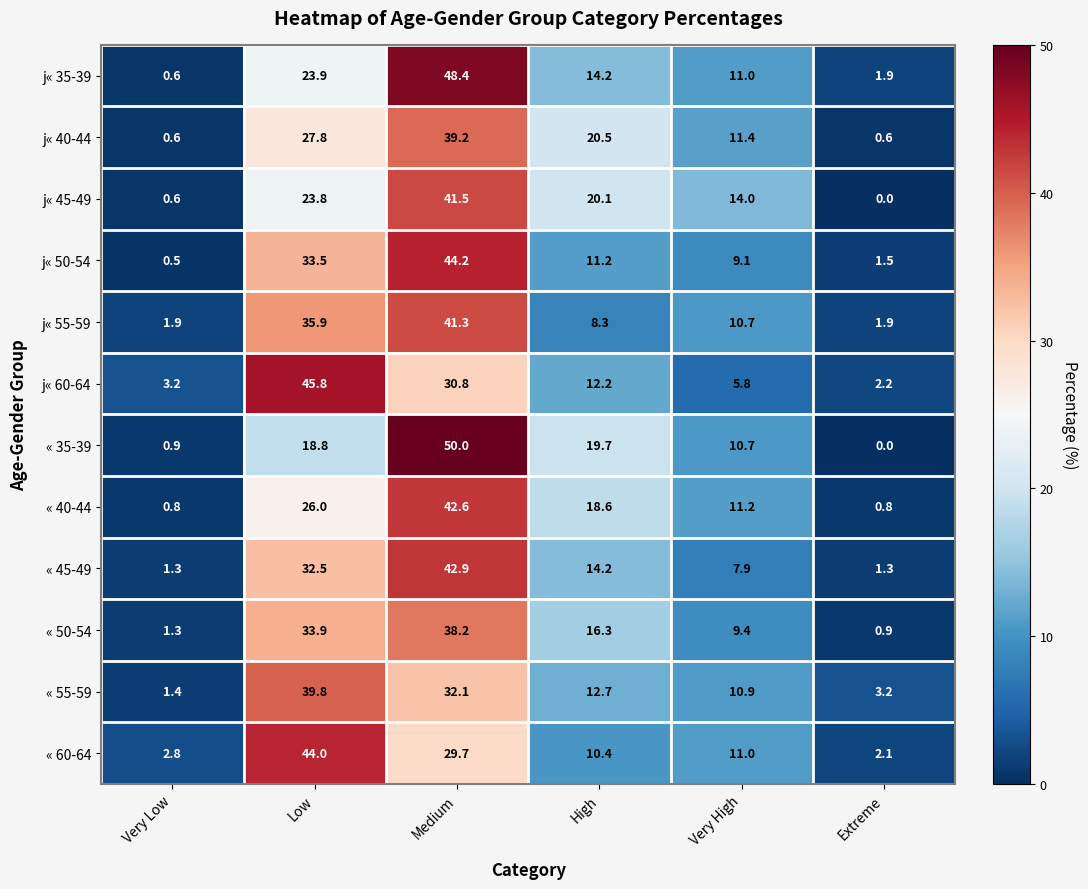

Where does the « 45-49 series first go above 14?

Low